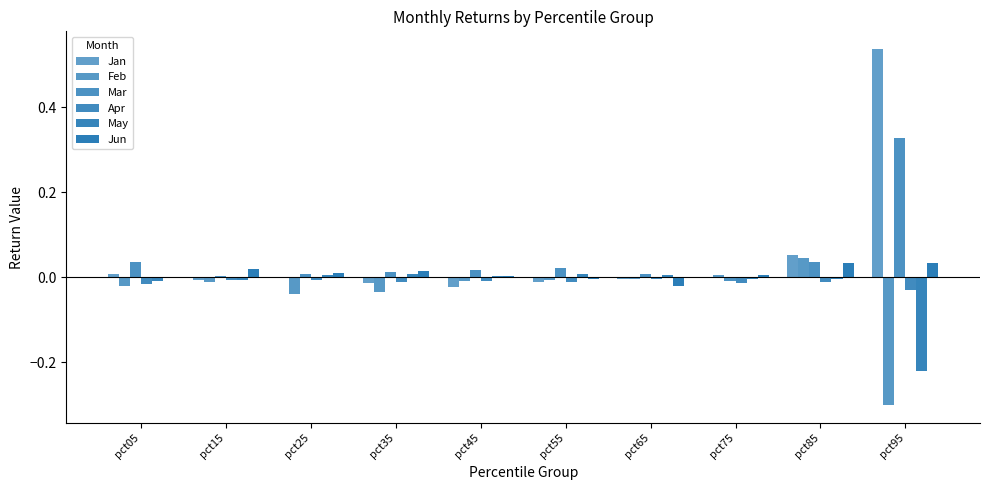

List the series in order of their peak value, lowest first.

Apr, May, Jun, Feb, Mar, Jan